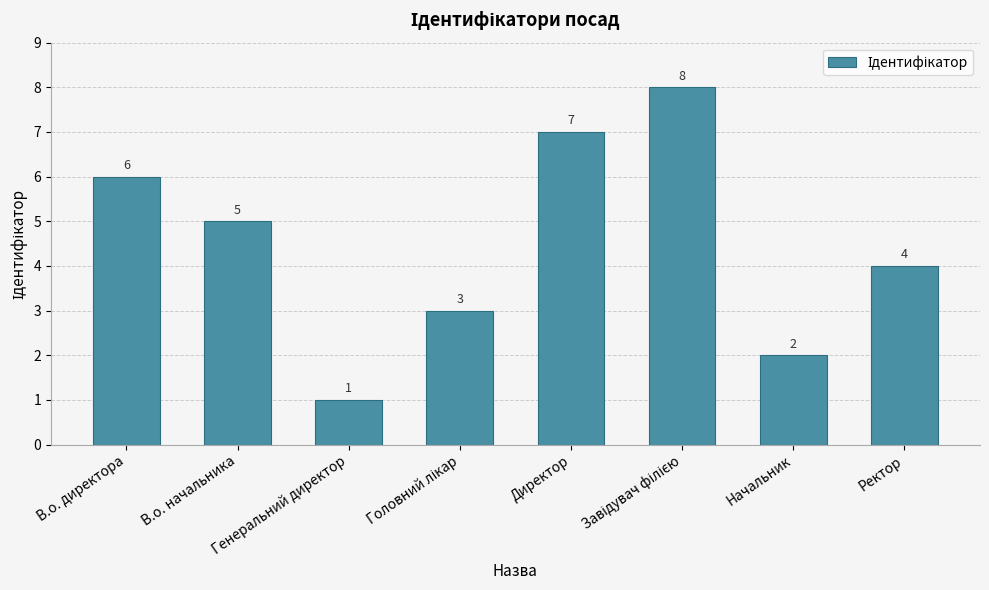

What is the greatest value displayed?

8